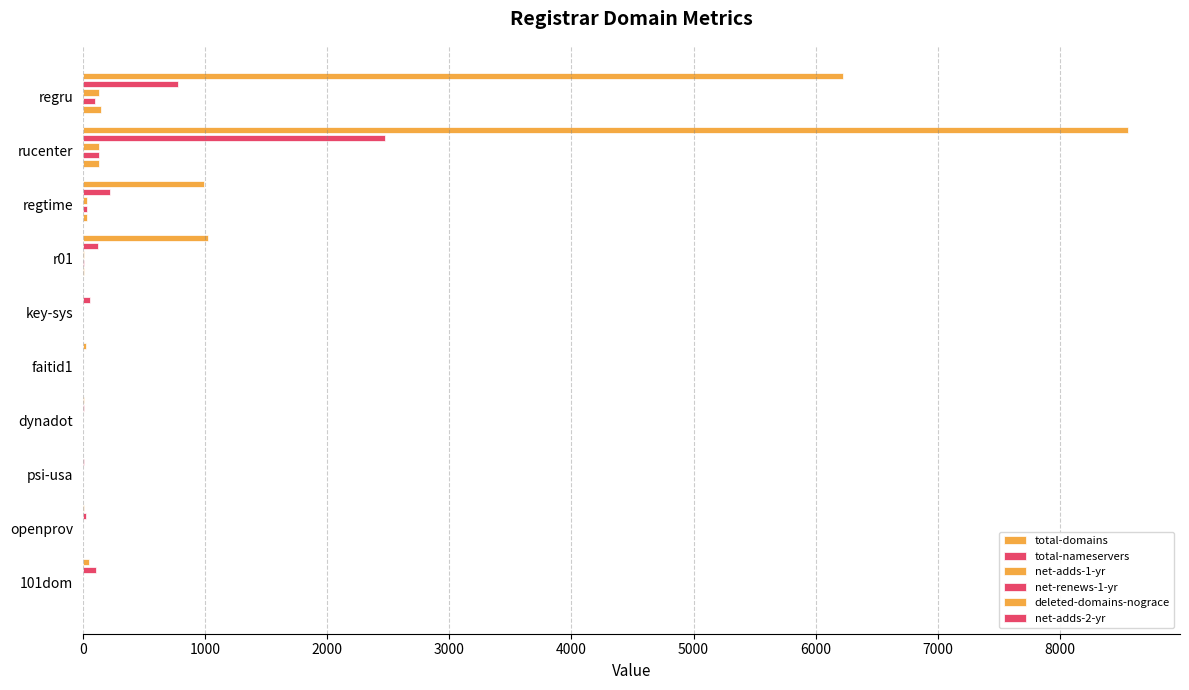

What is the difference between the maximum and minimum values in the total-domains series?

8555